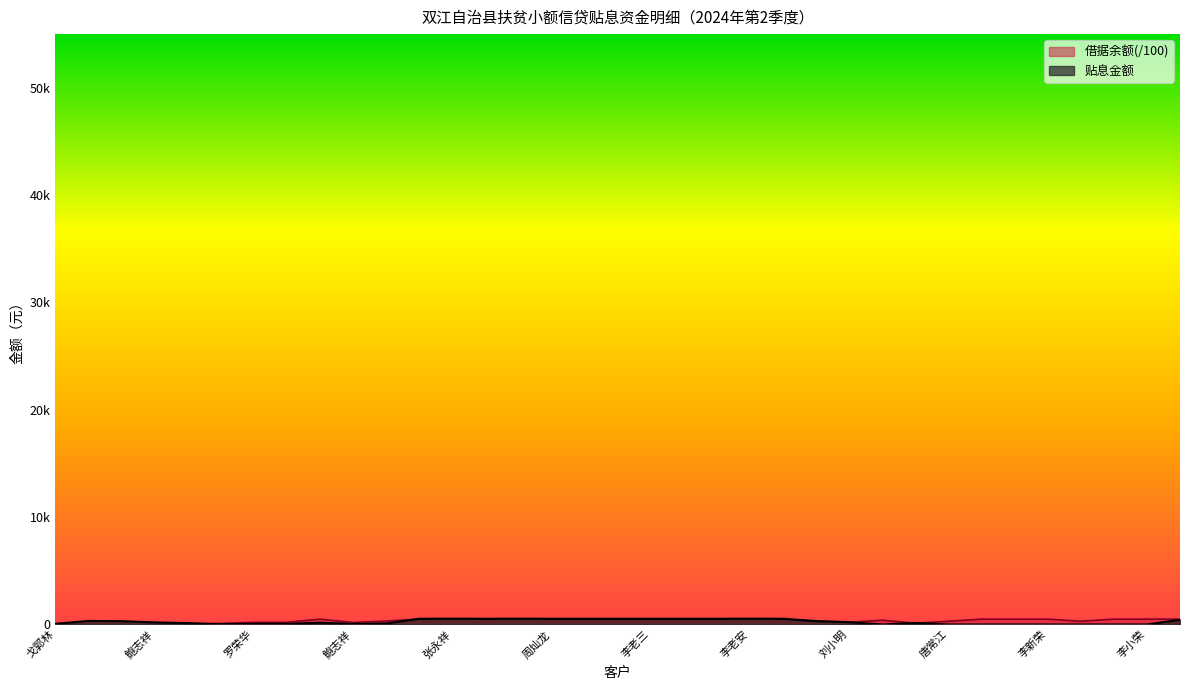

List the series in order of their overall mean, lowest first.

贴息金额, 借据余额